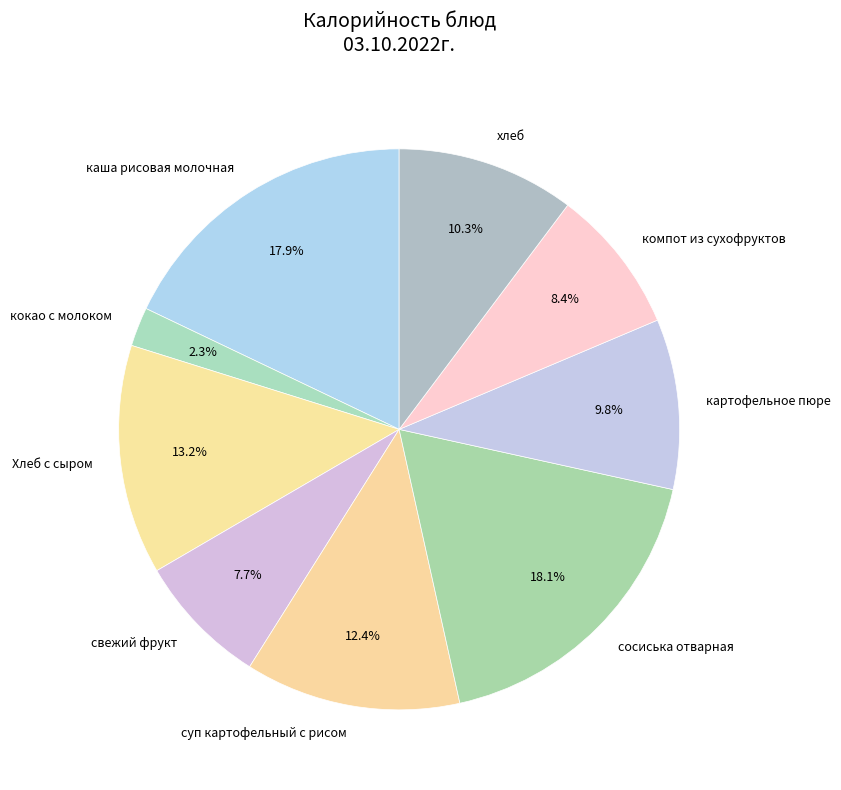

To the nearest percent, what portion does свежий фрукт represent?

8%